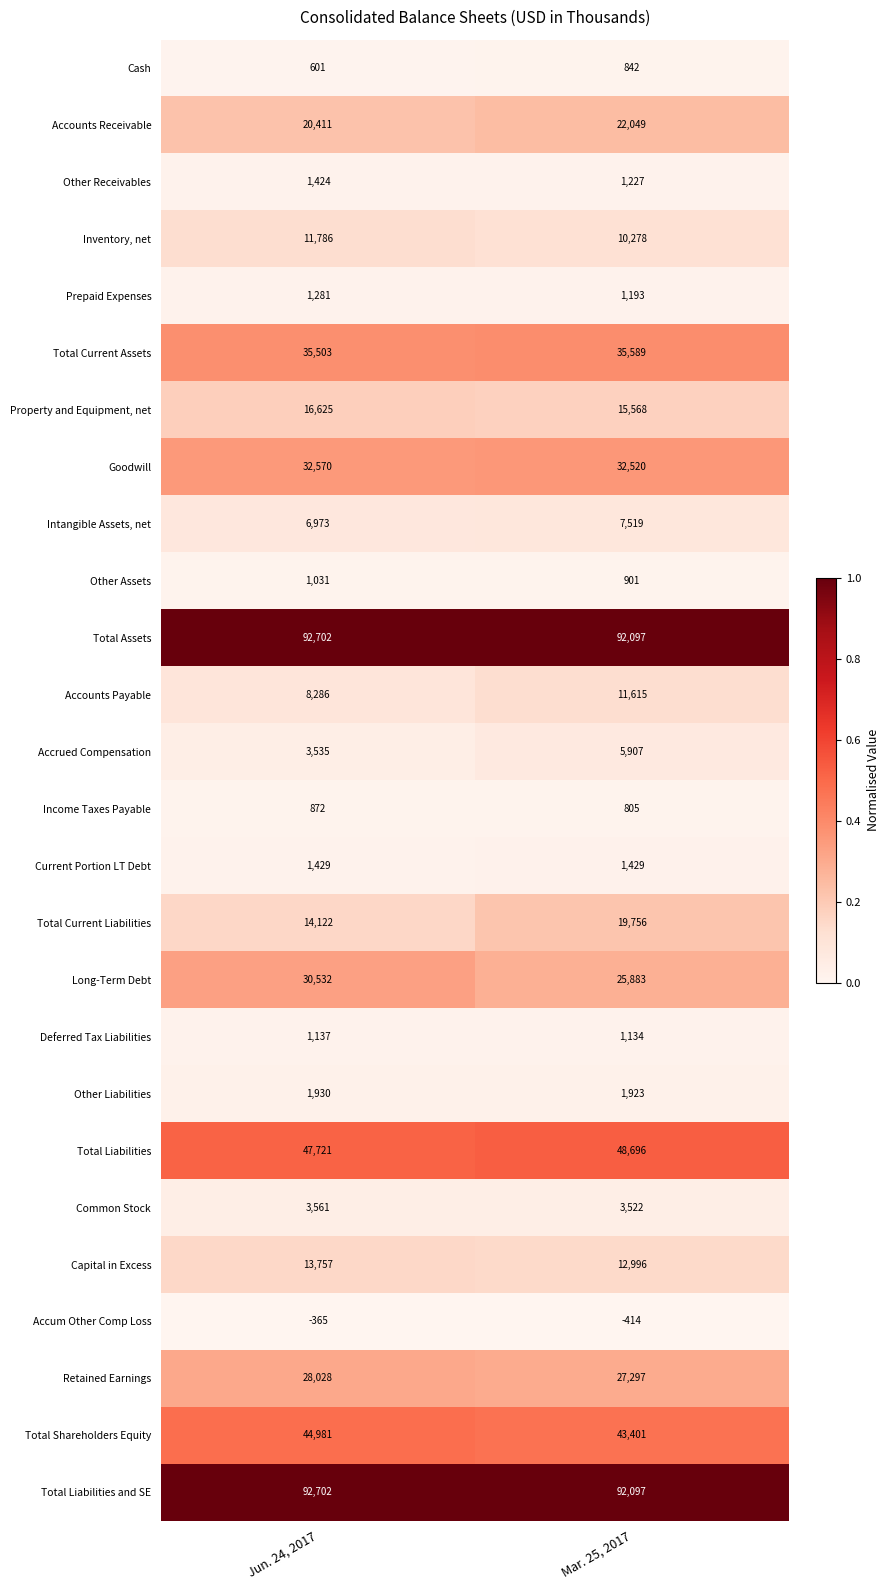

The Long-Term Debt series shows 8800 at Mar. 25, 2017. True or false?

False